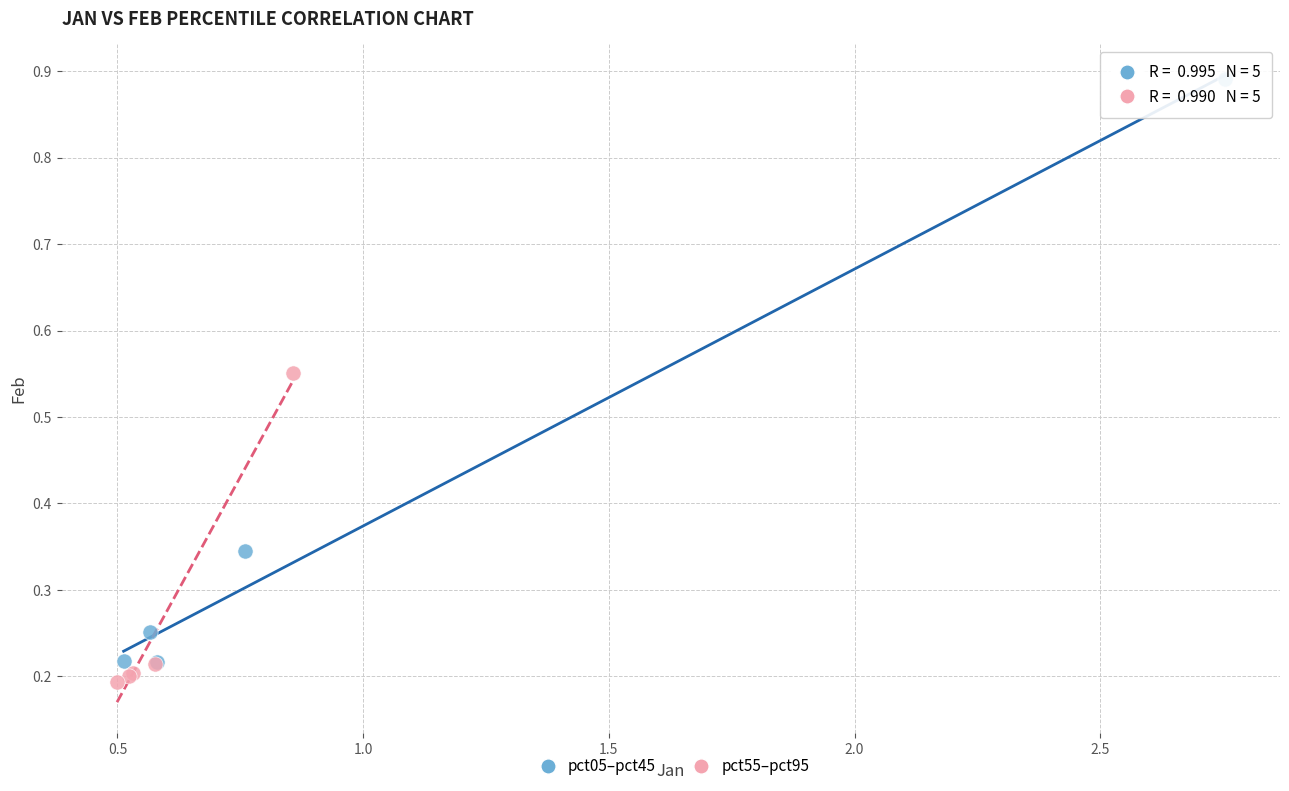

Which series contains the lowest Y value?

pct55–pct95